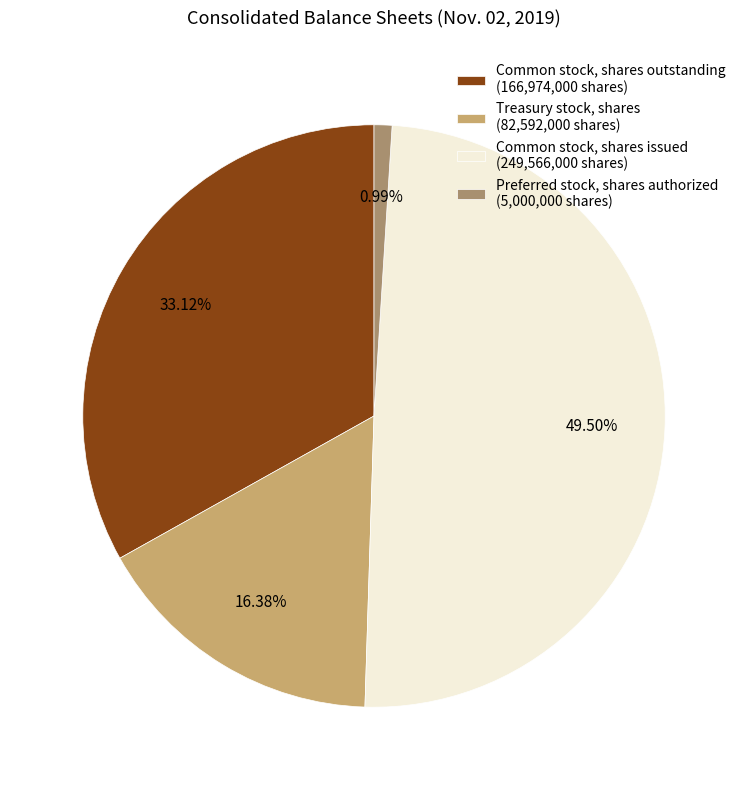

Does Preferred stock, shares authorized account for over 50% of the chart?

No